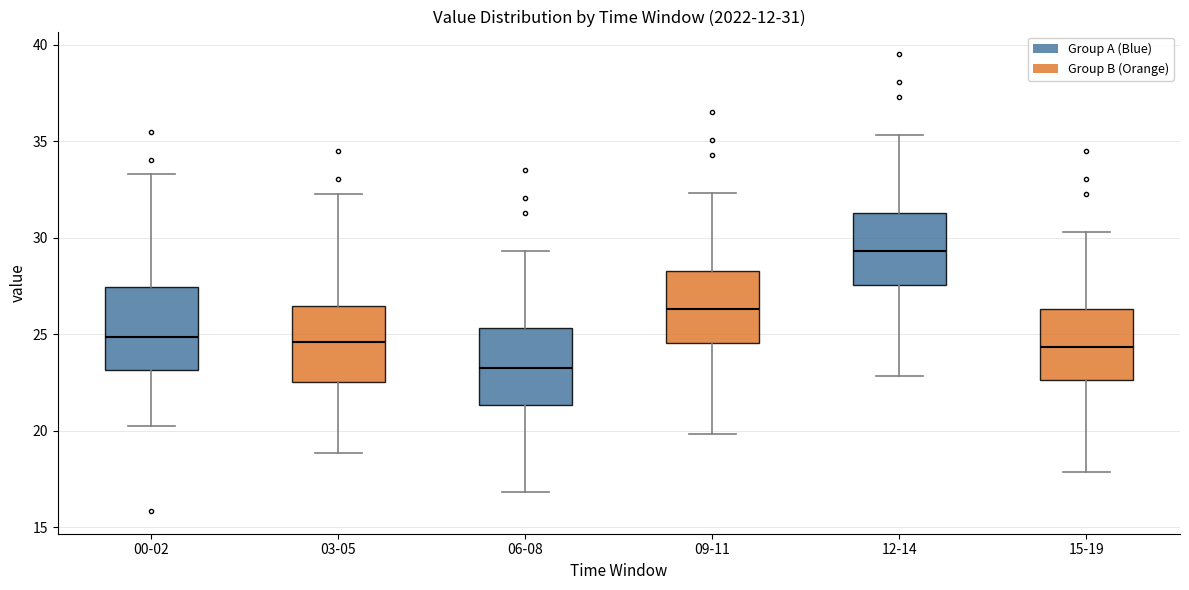

Which box's median line is the highest?

12-14